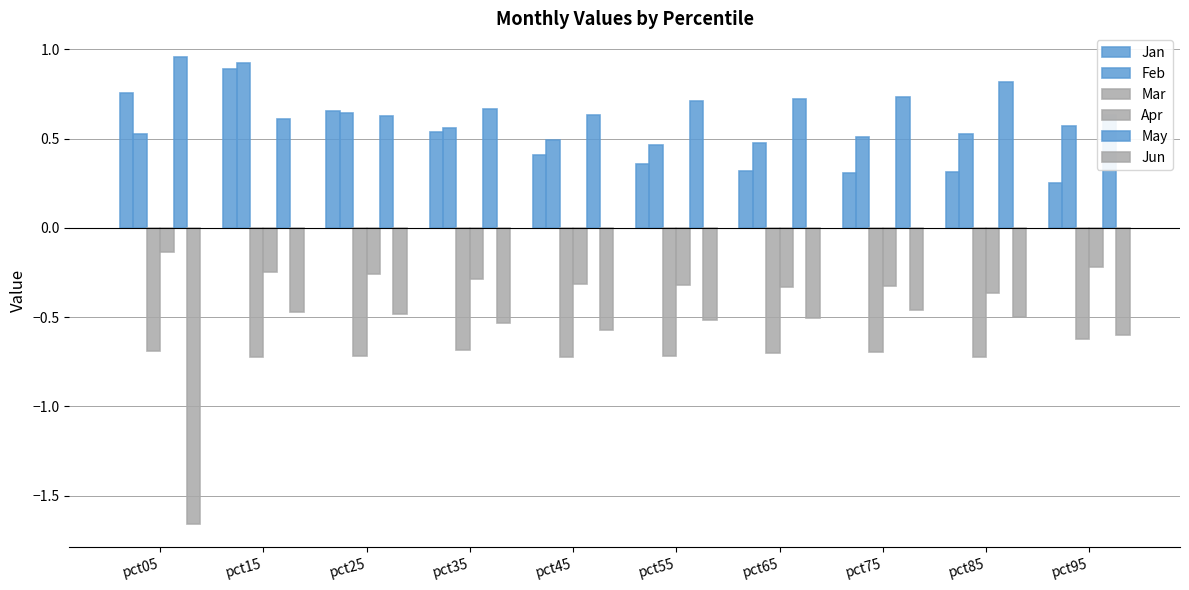

Does the chart contain stacked bars?

No